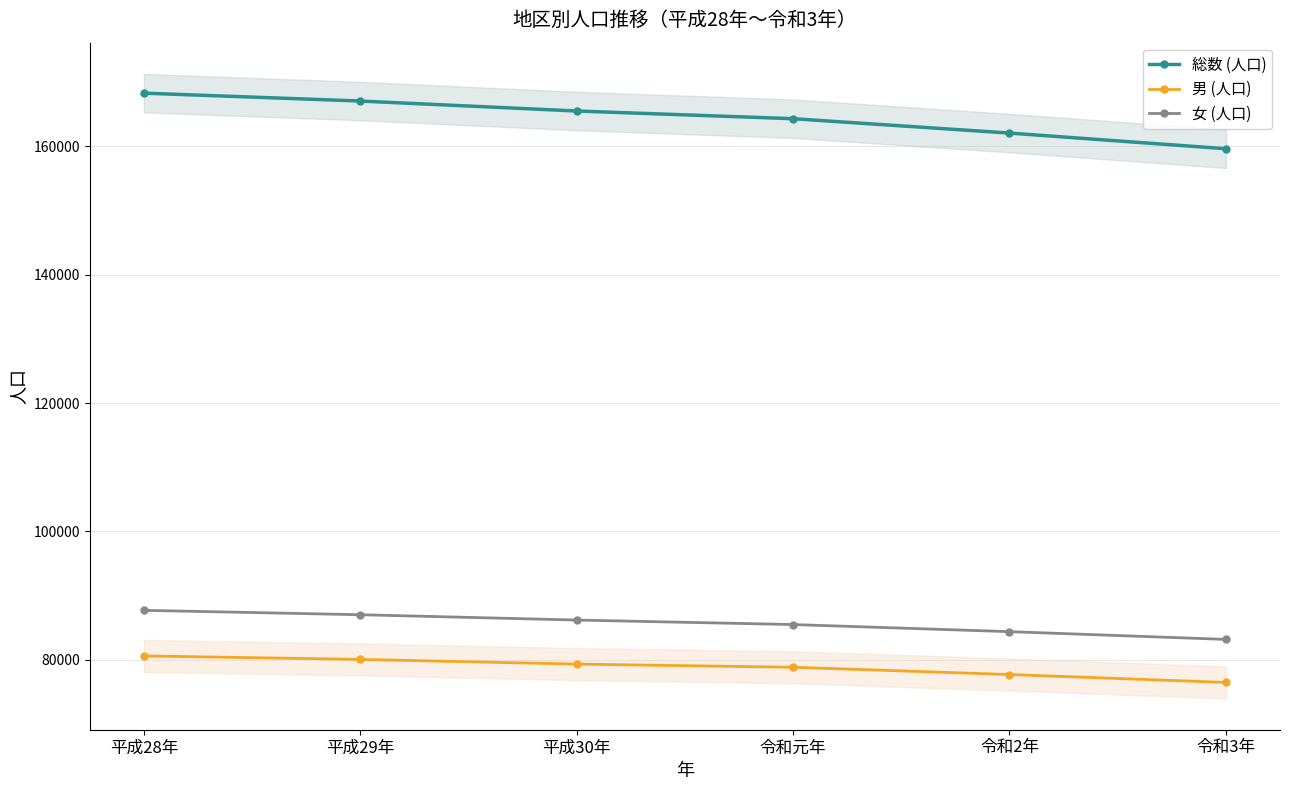

At which label is 総数 (人口) closest to 163974?

令和元年